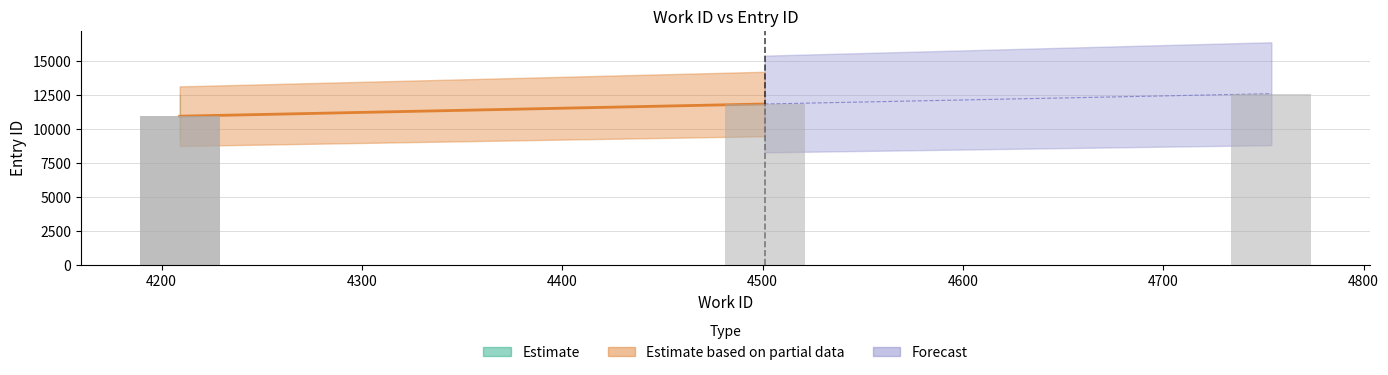

What is the average value?

11570